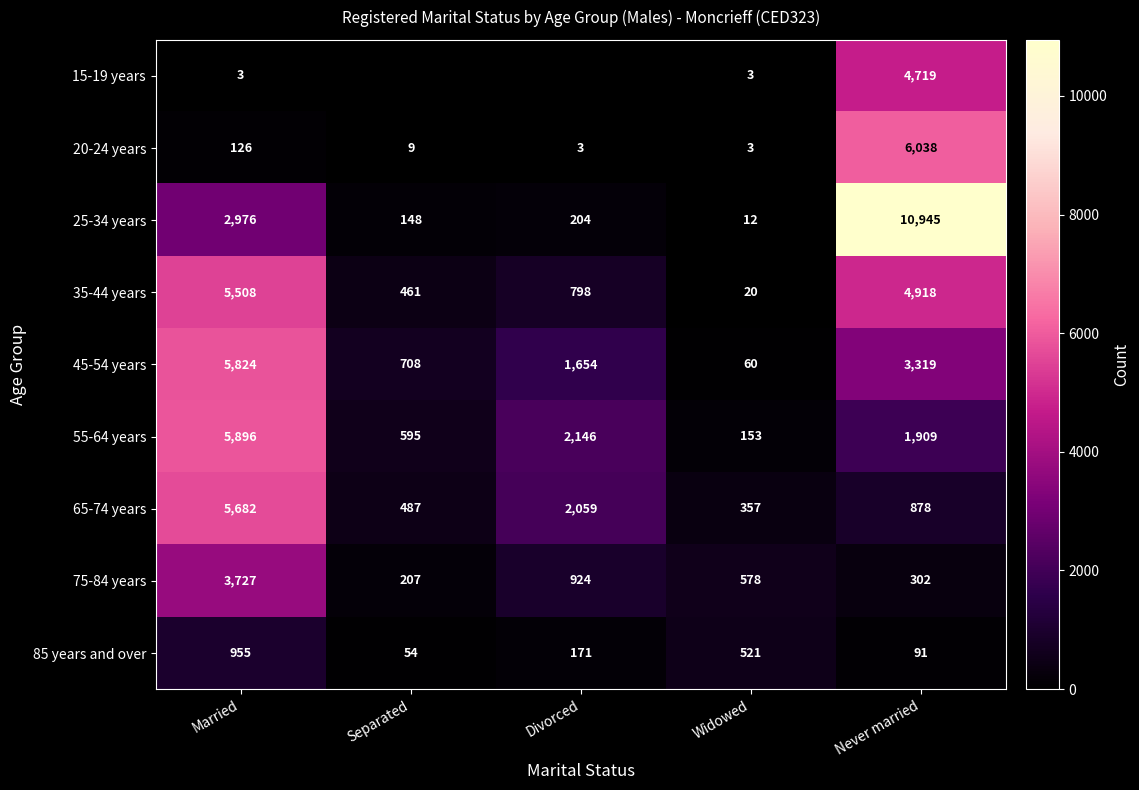

What is the minimum value for 35-44 years?

20